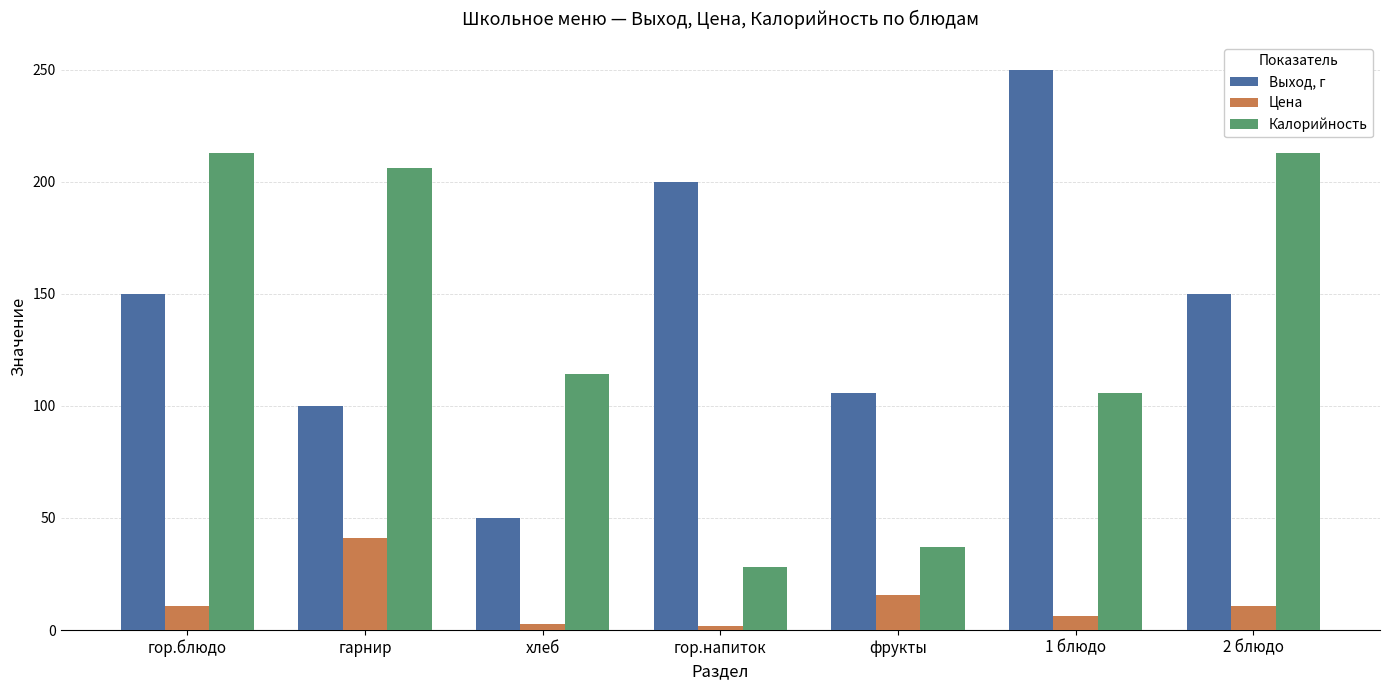

What is the total value across all series at фрукты?

158.5